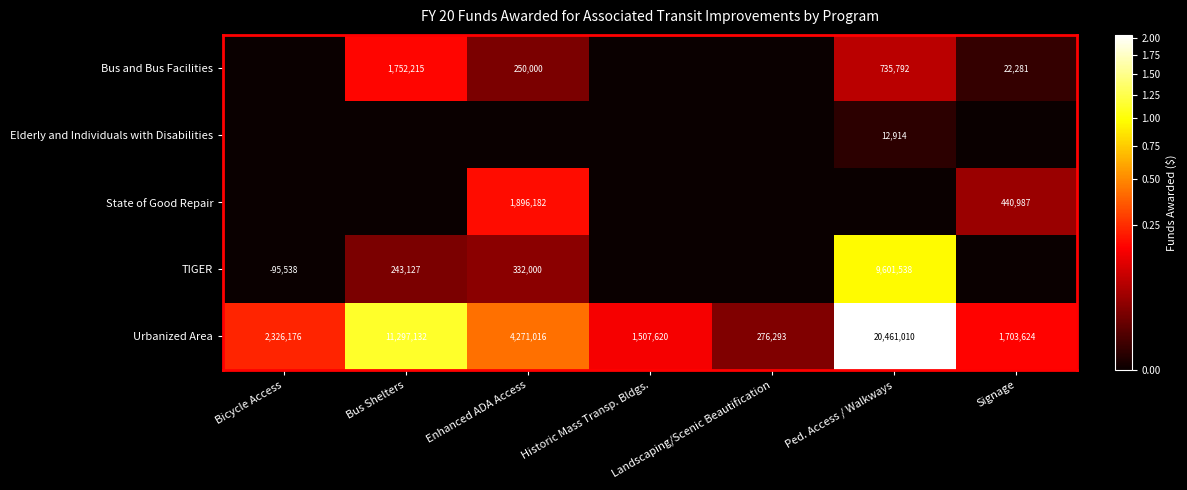

The value of Elderly and Individuals with Disabilities at Ped. Access / Walkways is 12914. True or false?

True